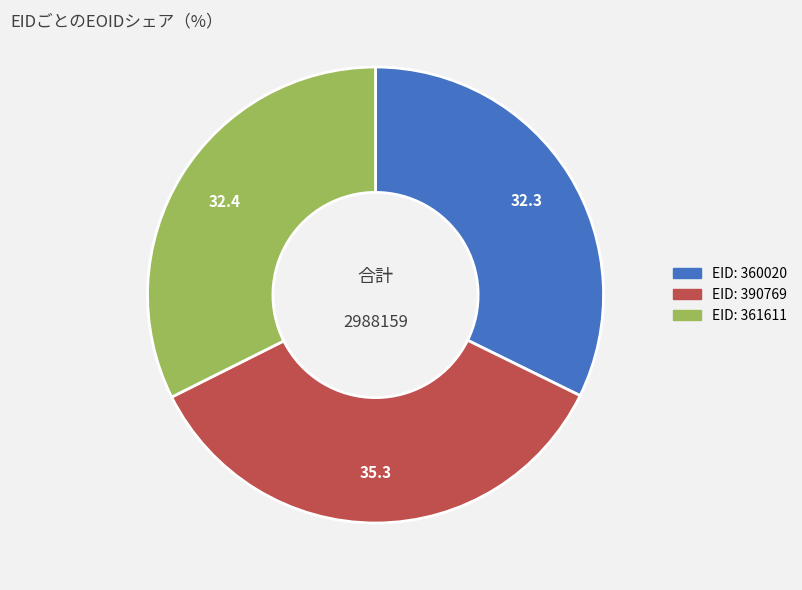

Is there any slice that represents more than half of the pie?

No